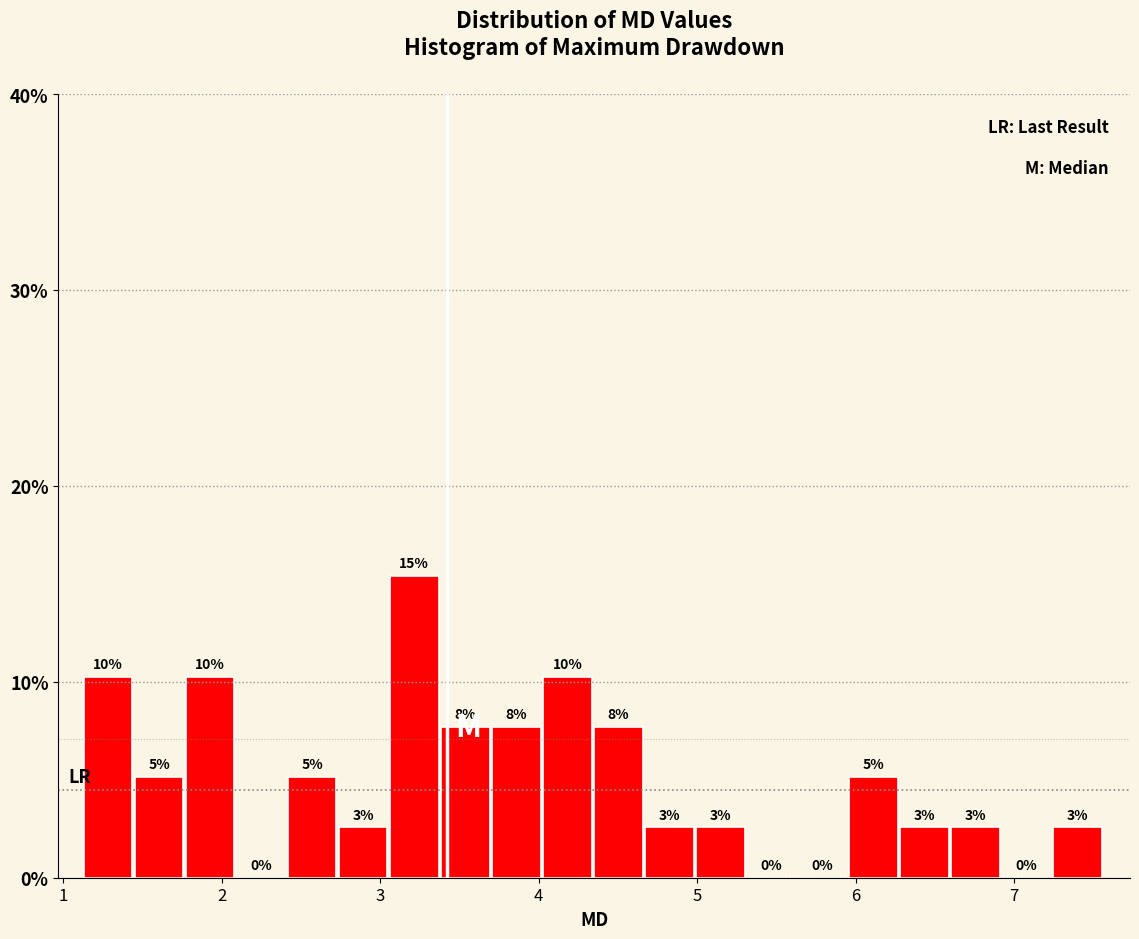

Around what value on the x-axis is the tallest bar? Give the approximate position of its centre, as read against the axis.

3.2